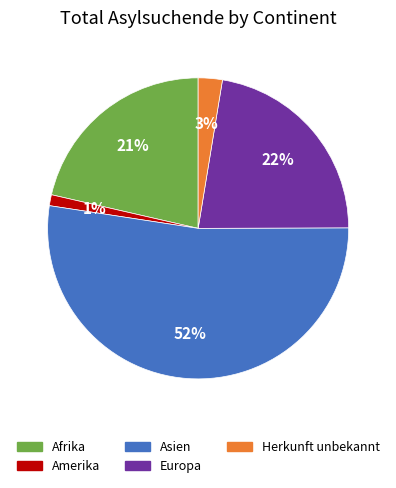

True or false: Asien accounts for 43% of the total.

False